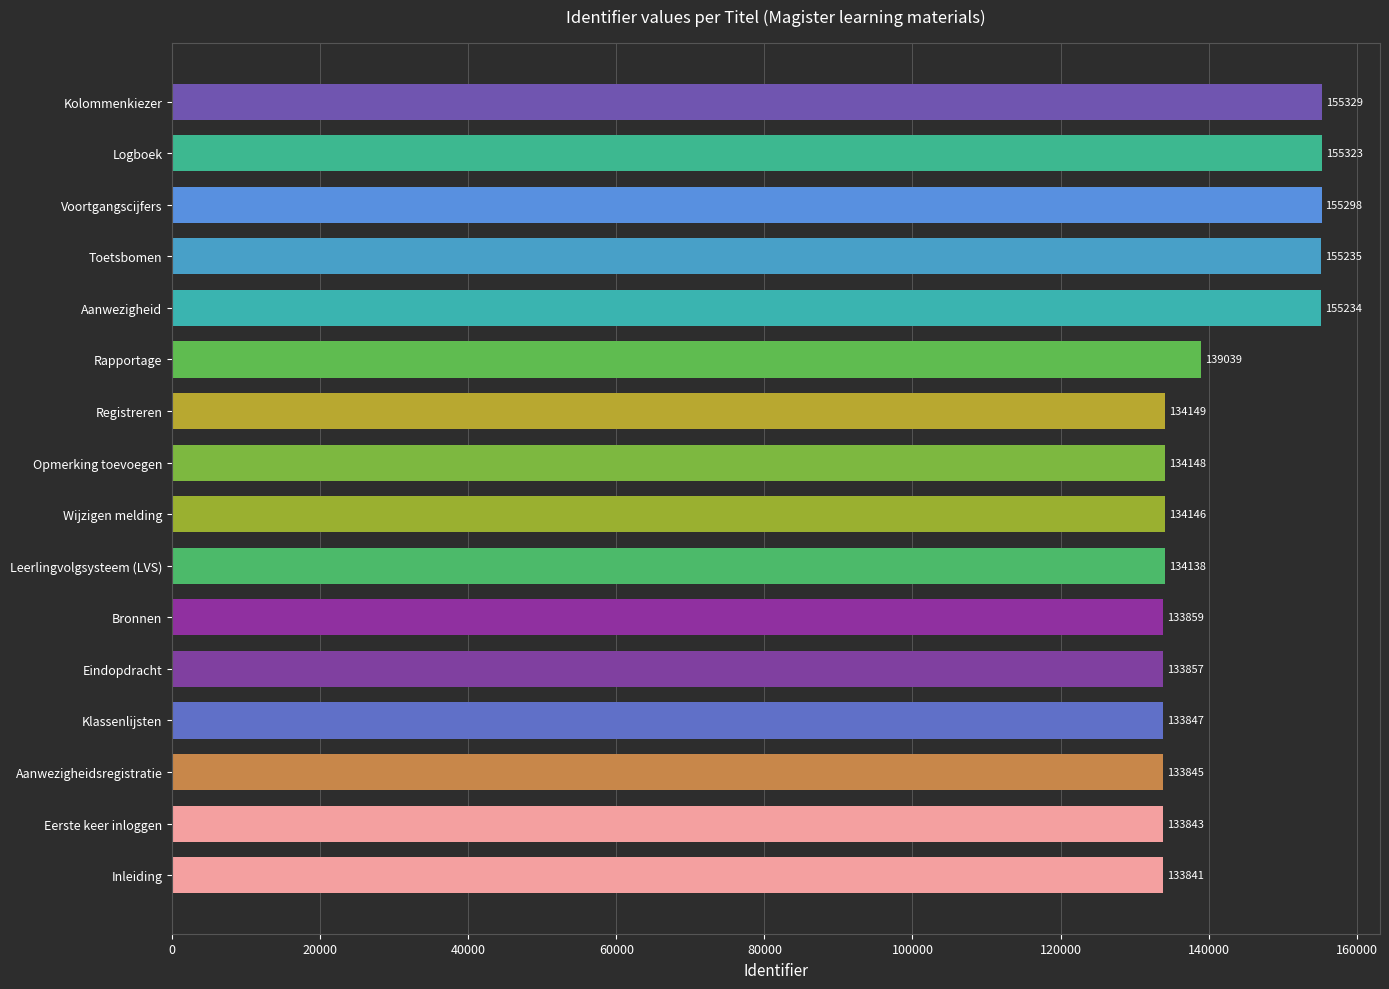

Count the number of data series in this chart.

1